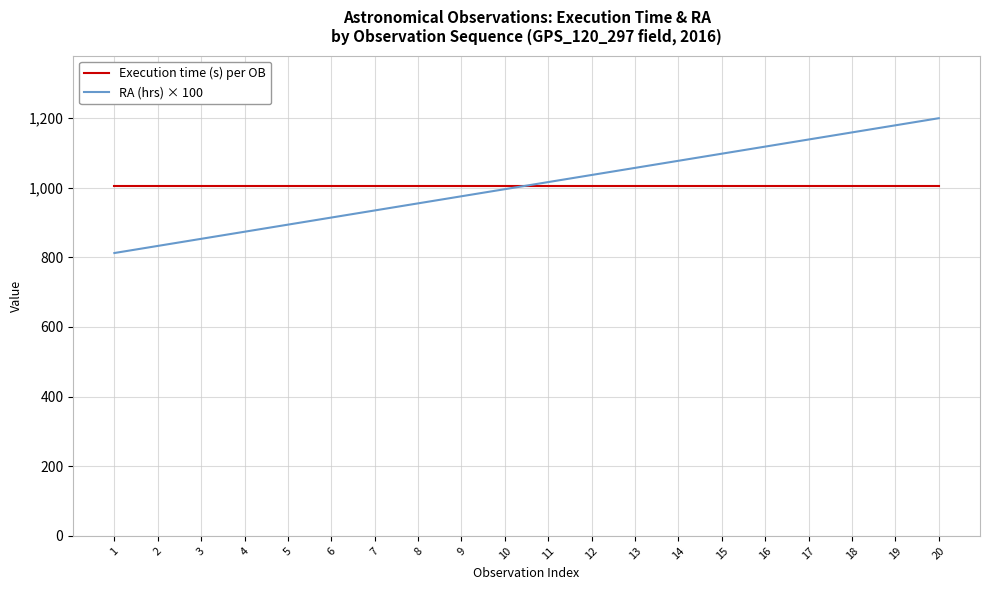

Which series ends up on top after the final intersection of RA (hrs) × 100 and Execution time (s) per OB?

RA (hrs) × 100